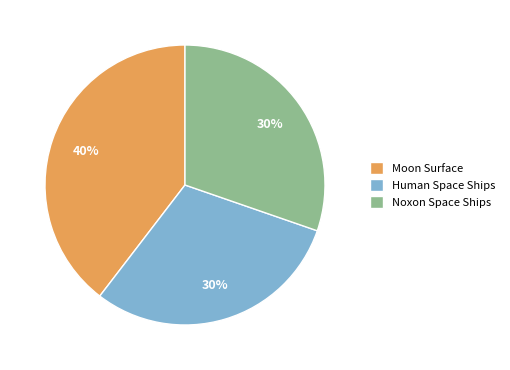

To the nearest percent, what is the average slice percentage?

33%